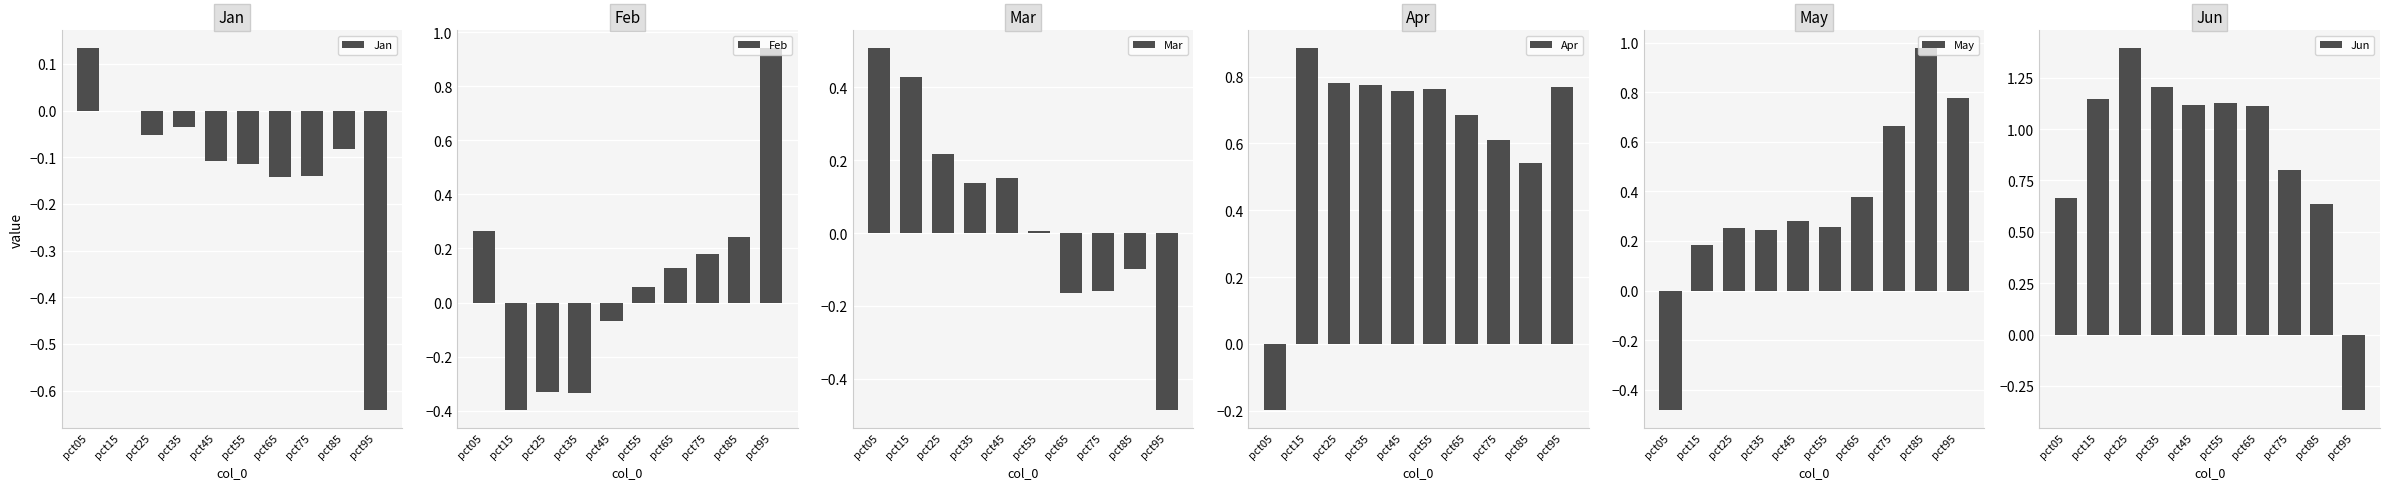

How many bars are there in total?

60